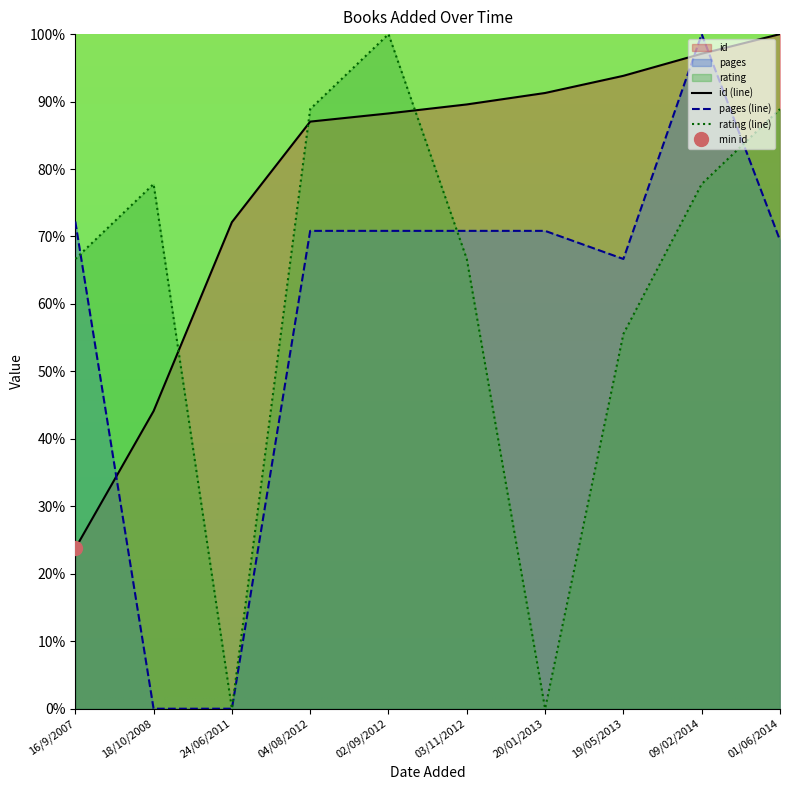

True or false: pages has a value of 96.7 at 02/09/2012.

False